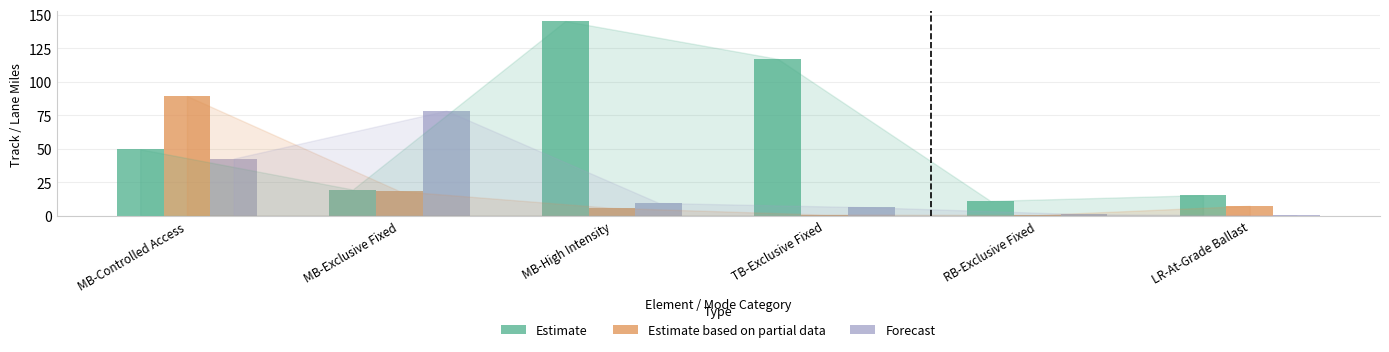

How many data points in Estimate are above 49?

3